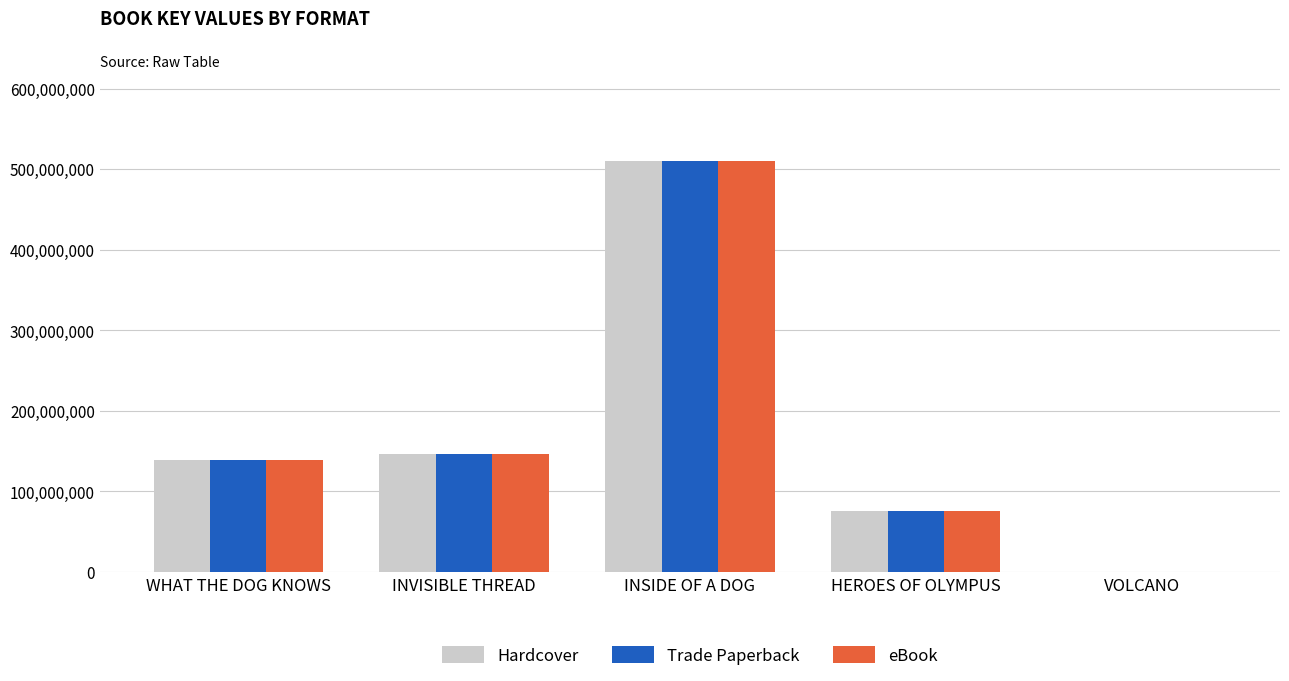

What is the difference between the Trade Paperback values at VOLCANO and INVISIBLE THREAD?

146469844